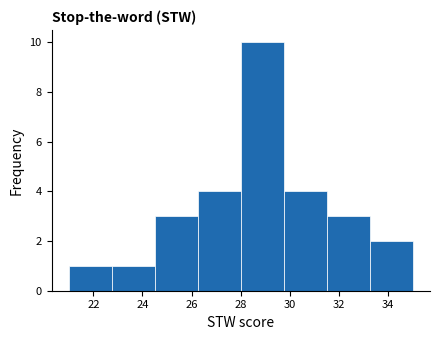

Reading left to right, transcribe this chart: for each bar, give the range it covers on the x-axis and its height. Neither the bar edges nor the heights are printed on the chart, so give them approximately, as read against the axes.

21.00 to 22.75: 1
22.75 to 24.50: 1
24.50 to 26.25: 3
26.25 to 28.00: 4
28.00 to 29.75: 10
29.75 to 31.50: 4
31.50 to 33.25: 3
33.25 to 35.00: 2